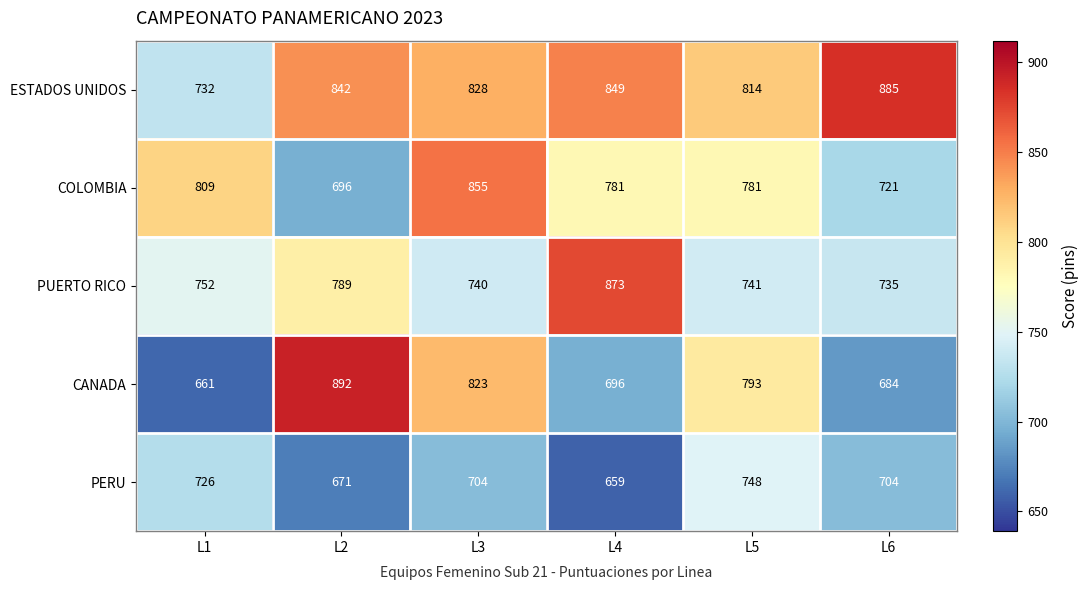

Rank the series at L3 from highest to lowest value.

COLOMBIA, ESTADOS UNIDOS, CANADA, PUERTO RICO, PERU